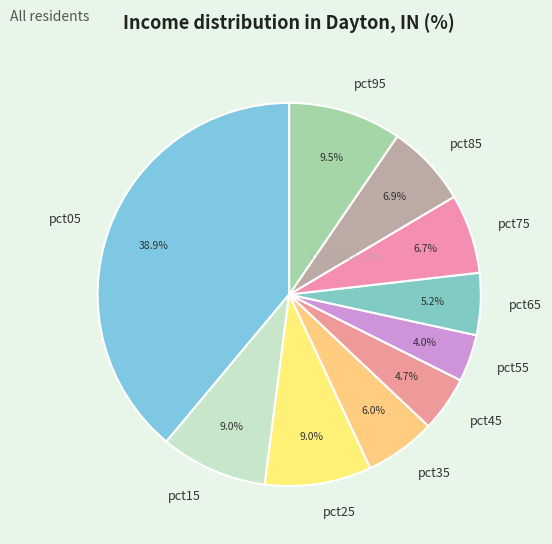

Is the sum of pct55 and pct05 greater than half?

No